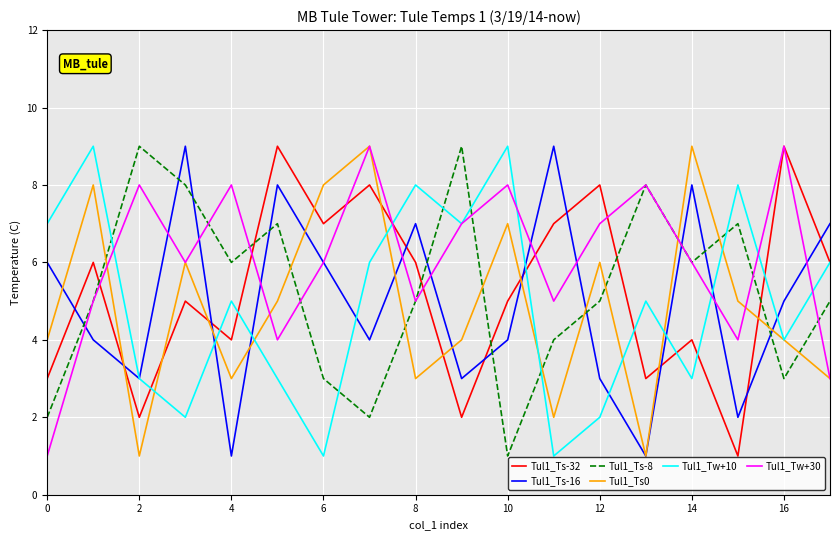

After their last crossing, which series has the higher values: Tul1_Ts0 or Tul1_Tw+10?

Tul1_Tw+10